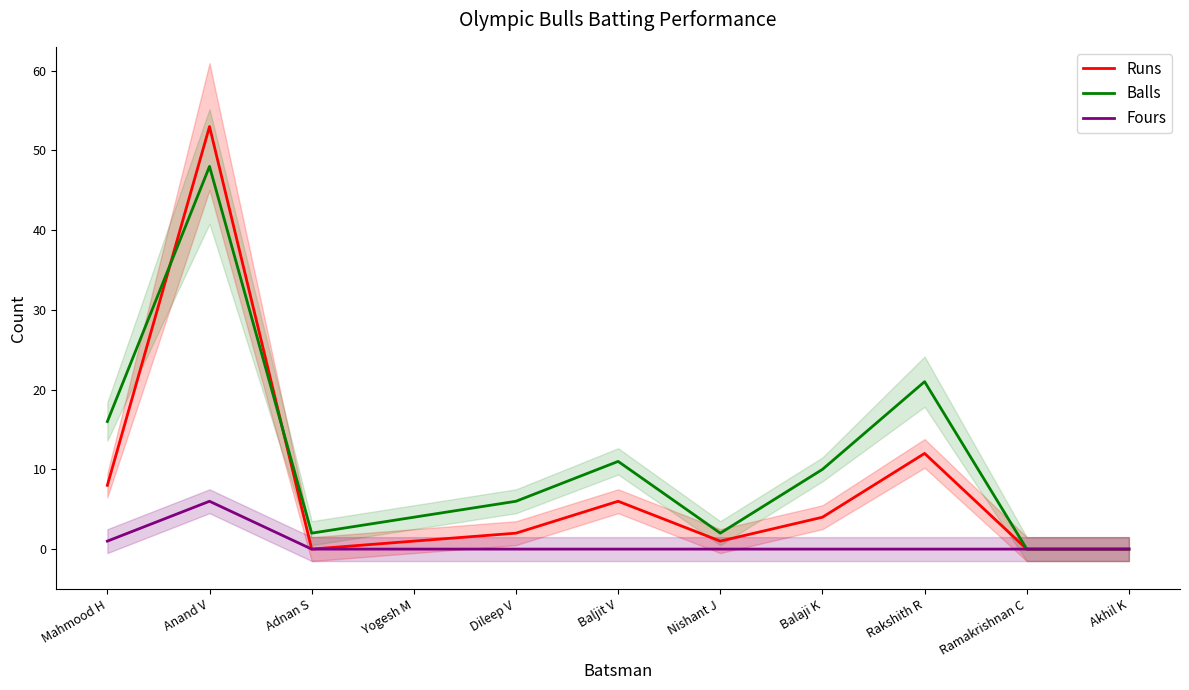

What is the difference between the maximum and minimum values in the Runs series?

53